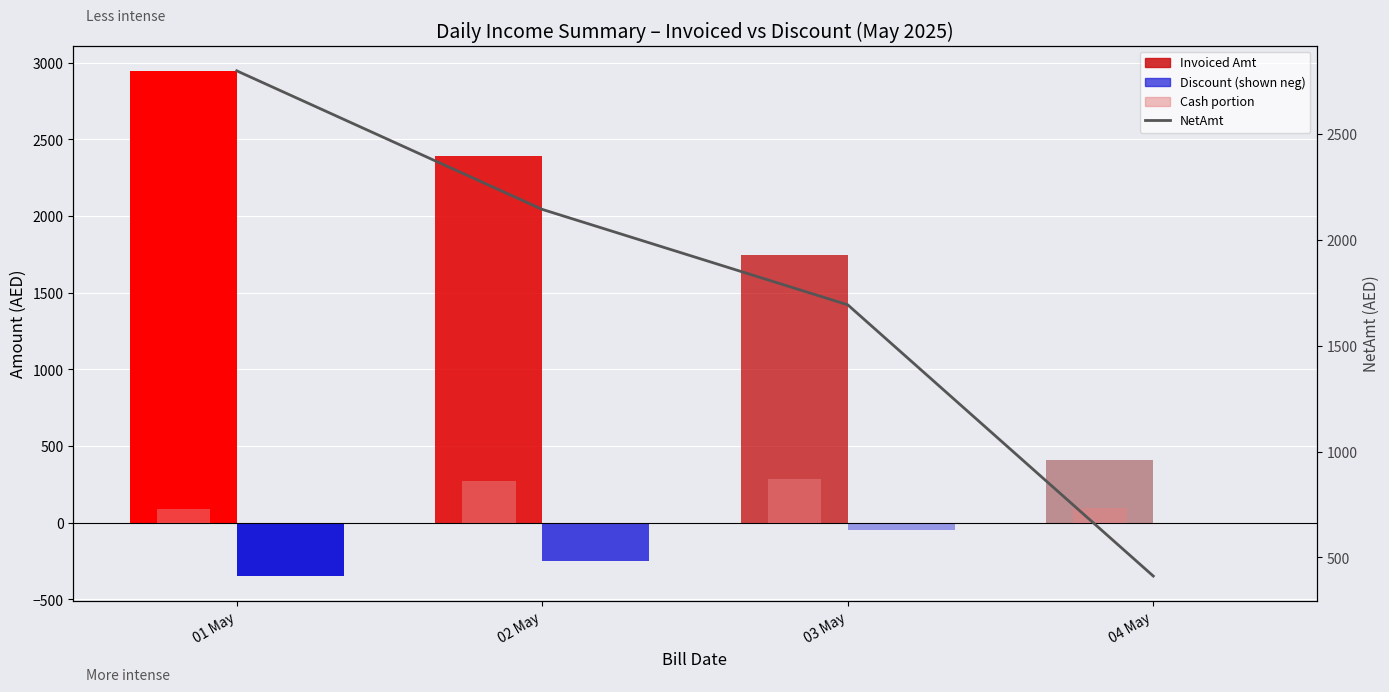

Approximately how many times larger is the value at 04 May compared to 03 May?

0.2